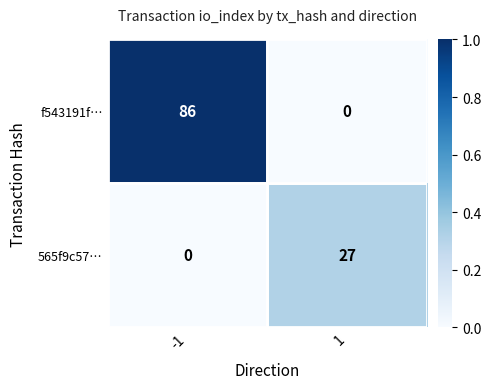

Count the number of categories in the chart.

2